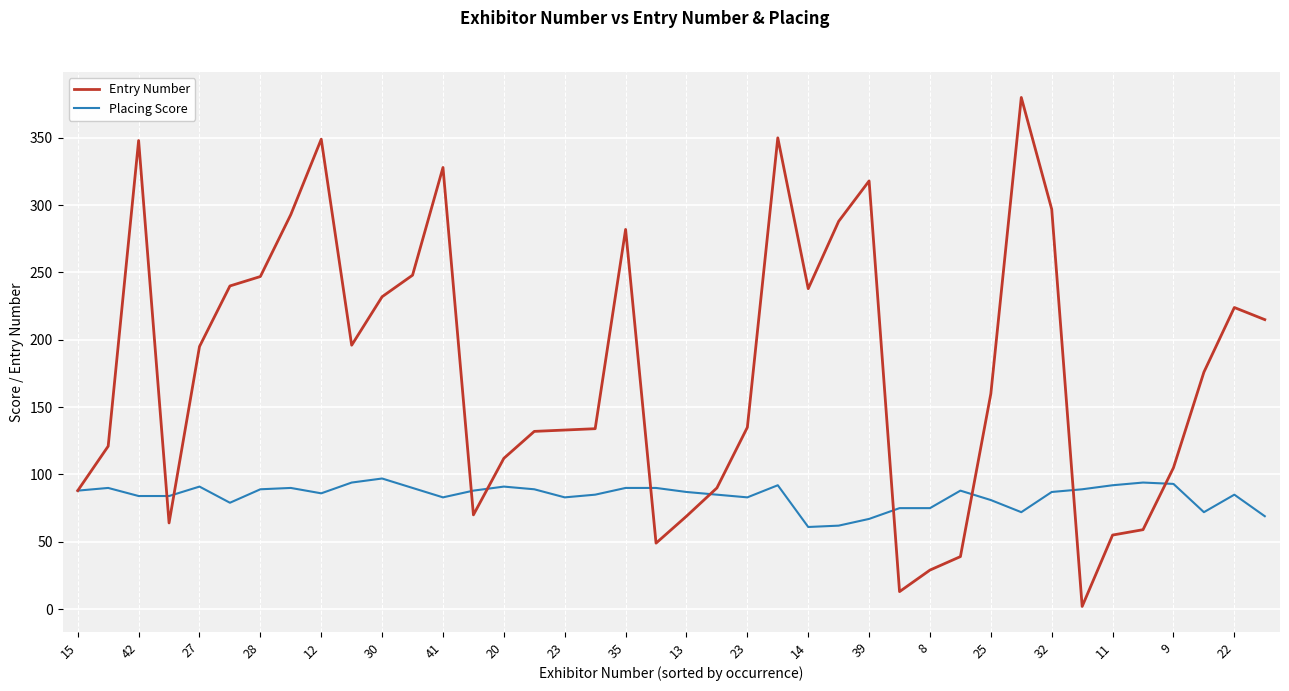

Rank the series by their average value, from lowest to highest.

Placing Score, Entry Number